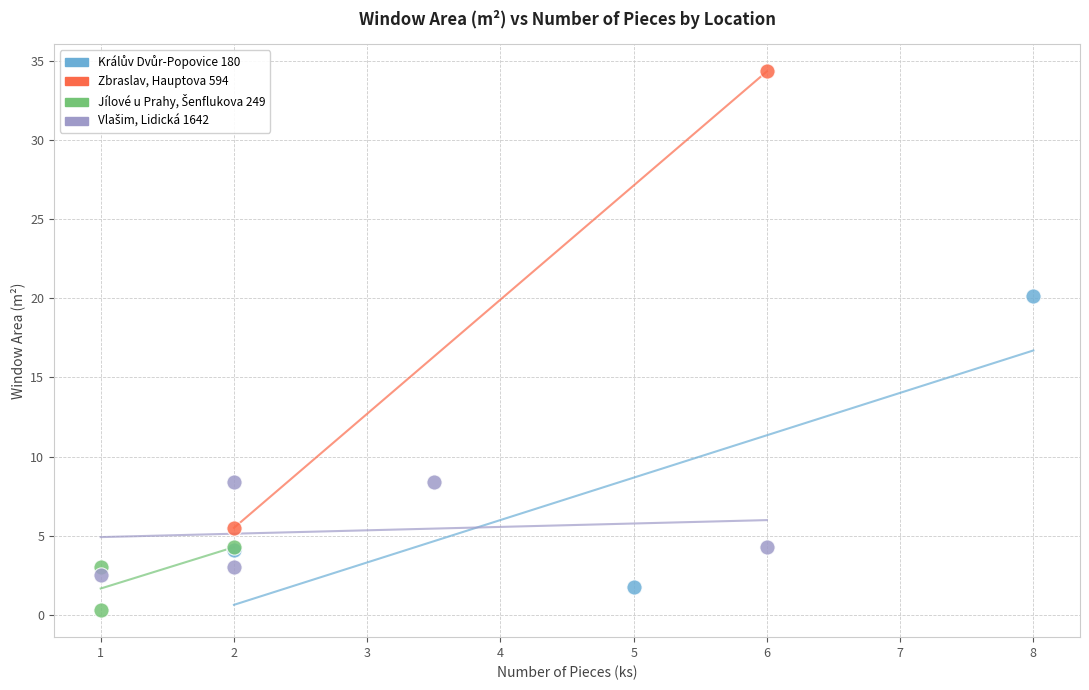

Which series reaches the maximum Y coordinate?

Zbraslav, Hauptova 594